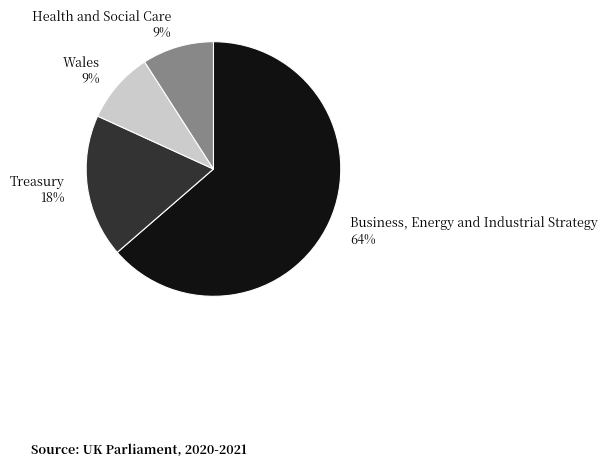

To the nearest percent, what portion does Health and Social Care represent?

9%